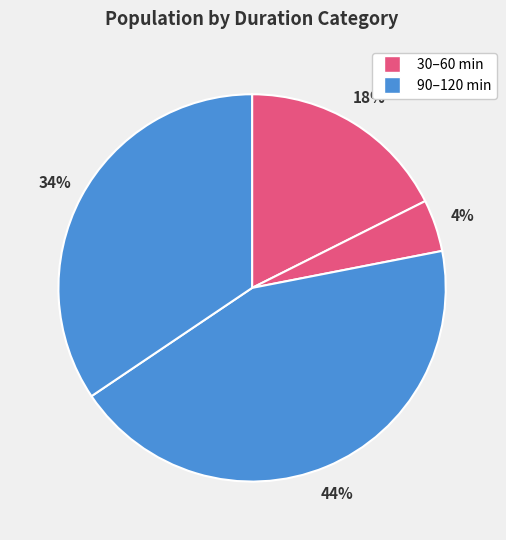

How many slices are in this pie chart?

4